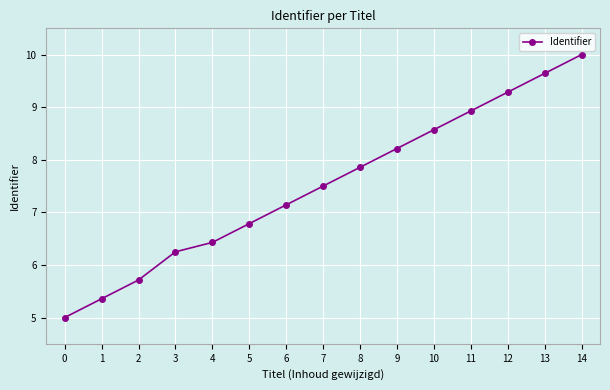

Rank the categories by value from highest to lowest.

14, 13, 12, 11, 10, 9, 8, 7, 6, 5, 4, 3, 2, 1, 0